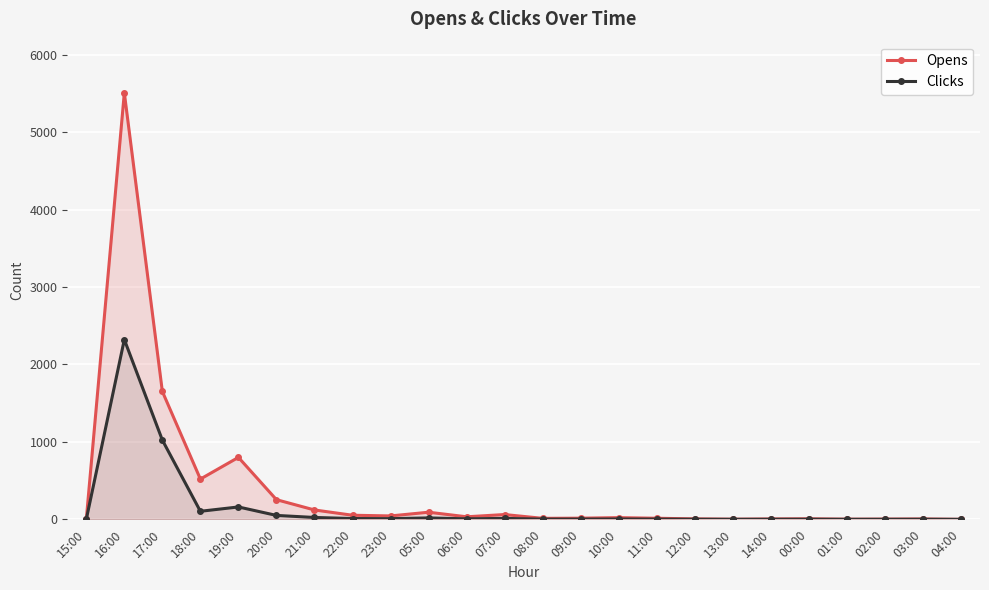

What is the difference between the highest and lowest values at 11:00?

11.2